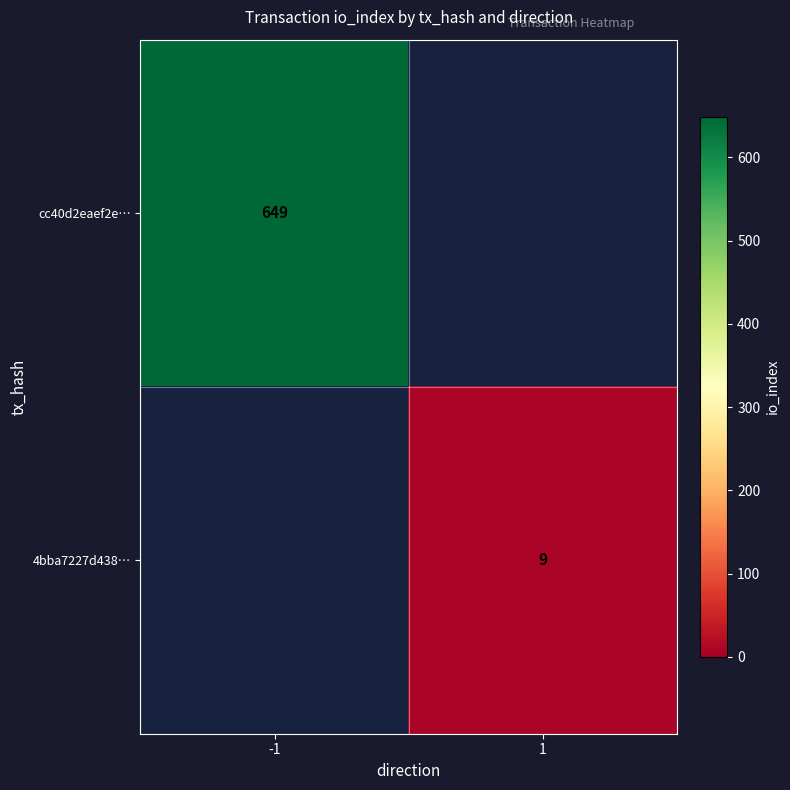

The value of cc40d2eaef2e… at -1 is 649. True or false?

True